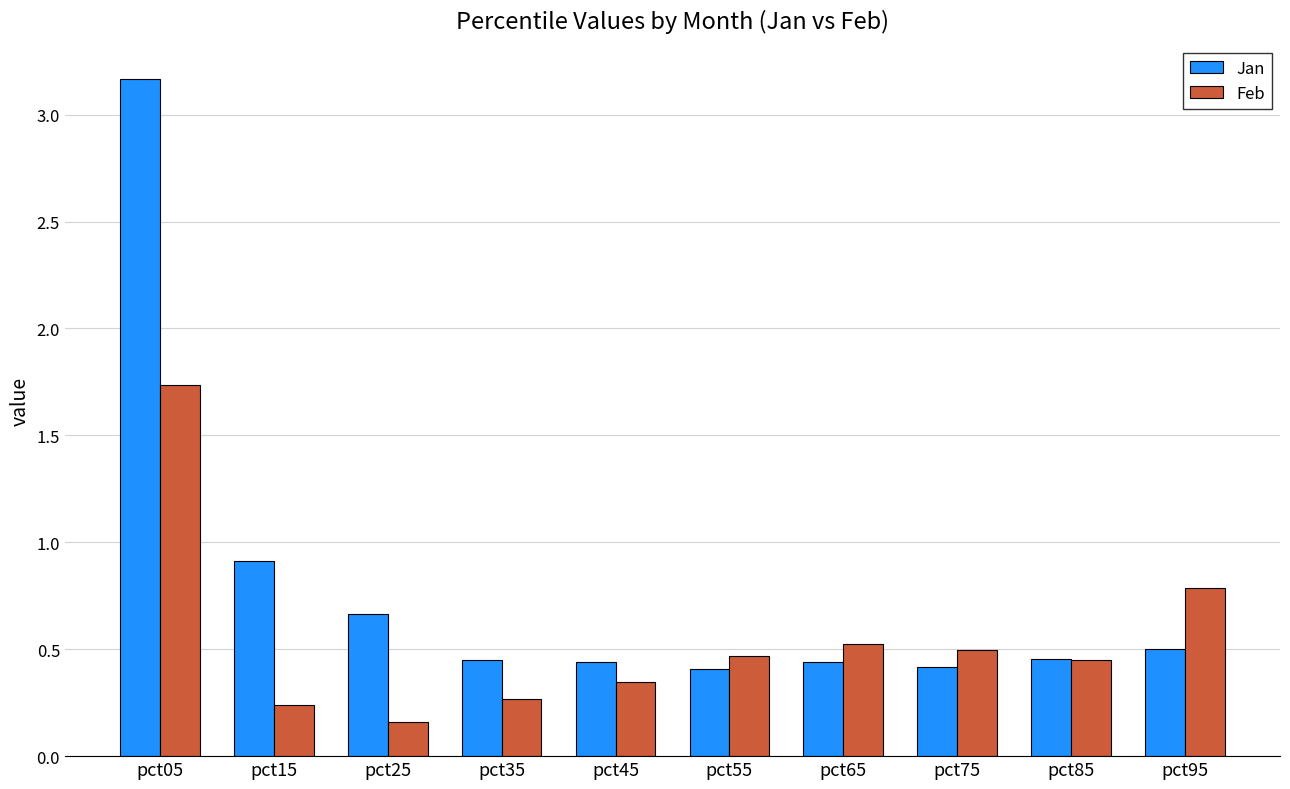

The Jan series shows 0.2 at pct25. True or false?

False